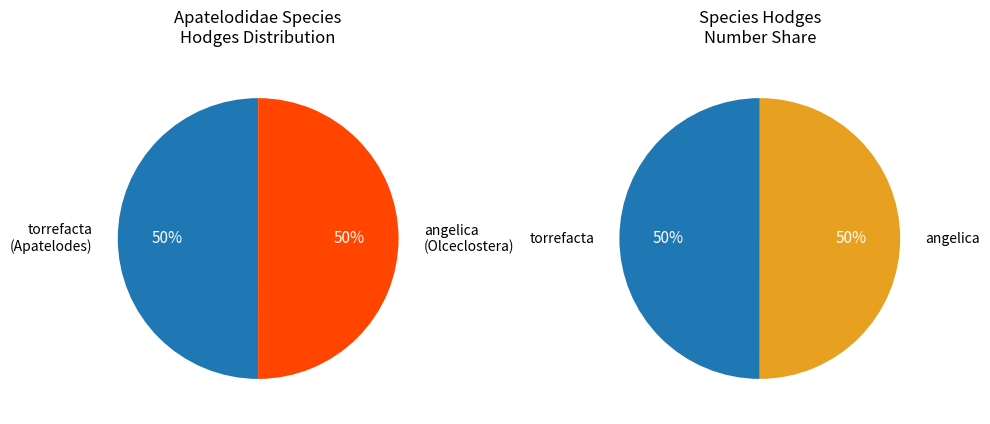

What is the total percentage of angelica and torrefacta?

100.0%